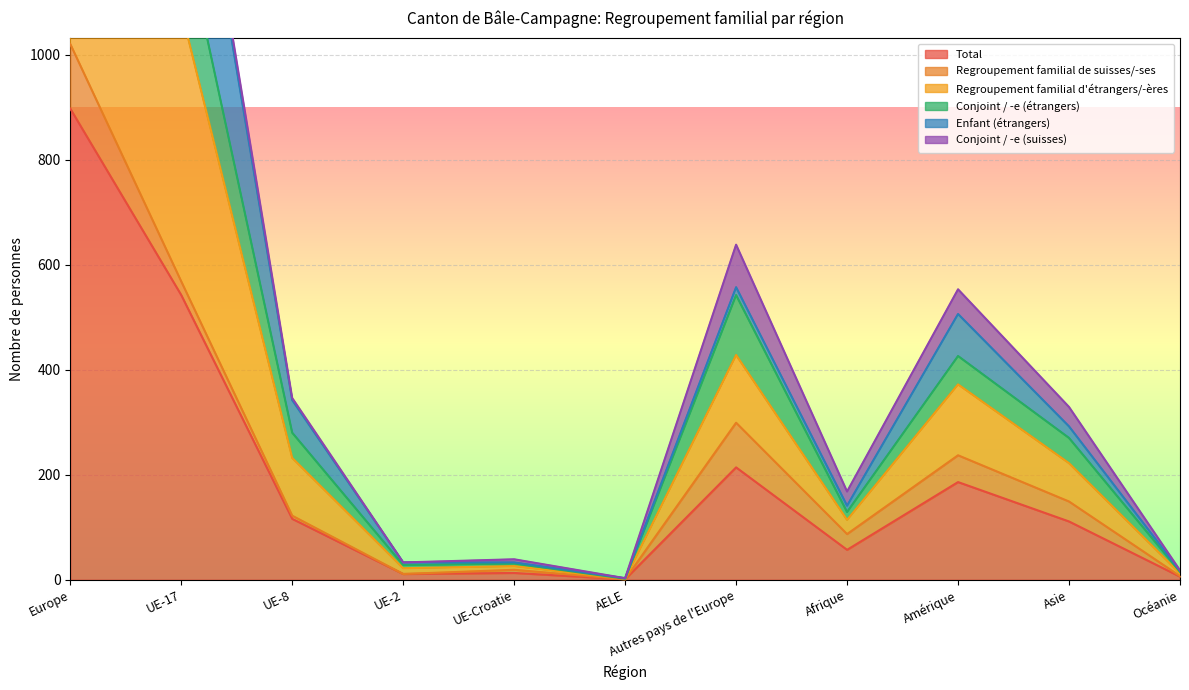

What is the difference between the maximum and minimum values in the Conjoint / -e (étrangers) series?

1019